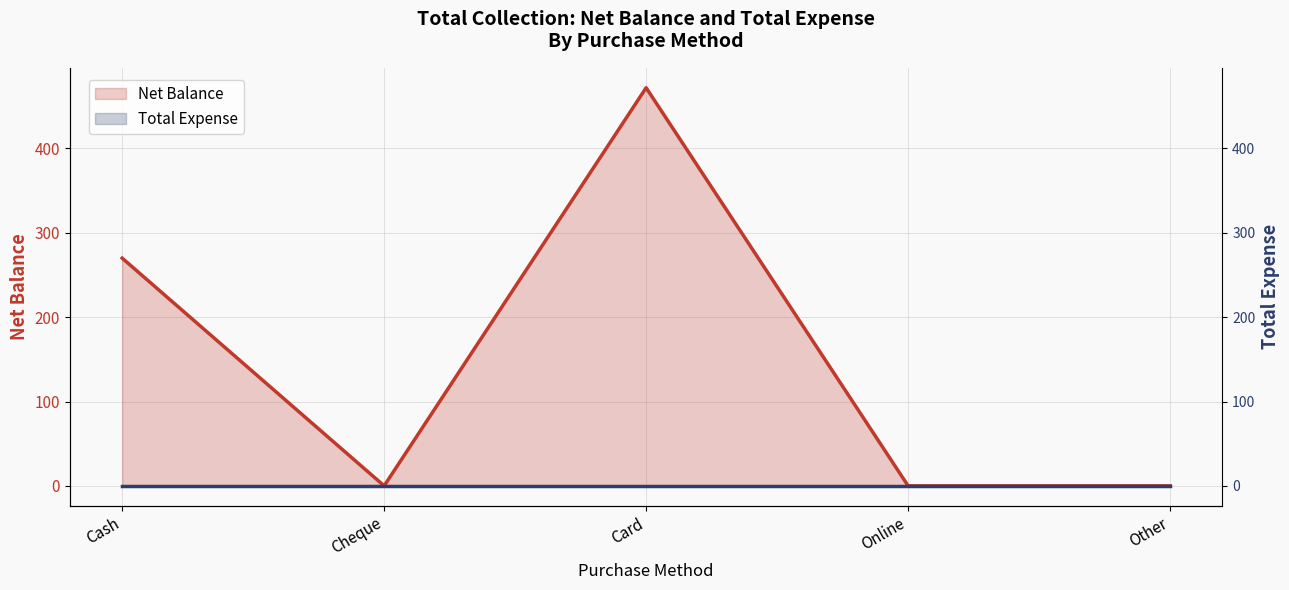

Which series has the largest total across all categories?

Net Balance